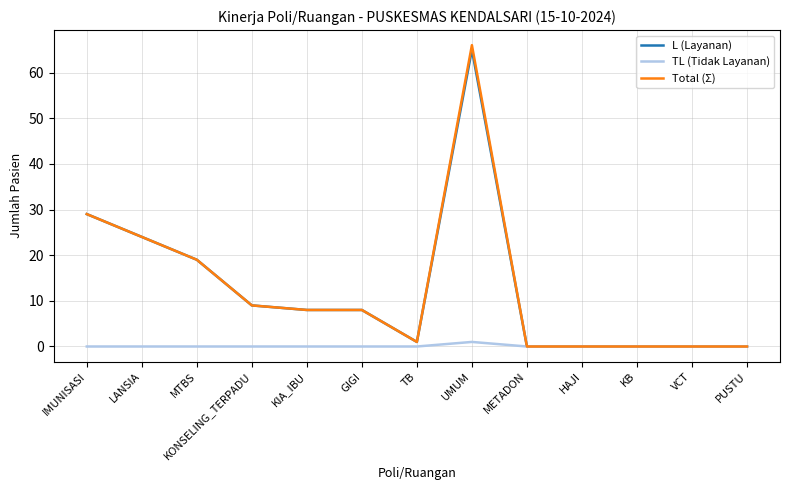

Reading left to right, extract all data points from this chart.

L (Layanan): 29	24	19	9	8	8	1	65	0	0	0	0	0
TL (Tidak Layanan): 0	0	0	0	0	0	0	1	0	0	0	0	0
Total (Σ): 29	24	19	9	8	8	1	66	0	0	0	0	0